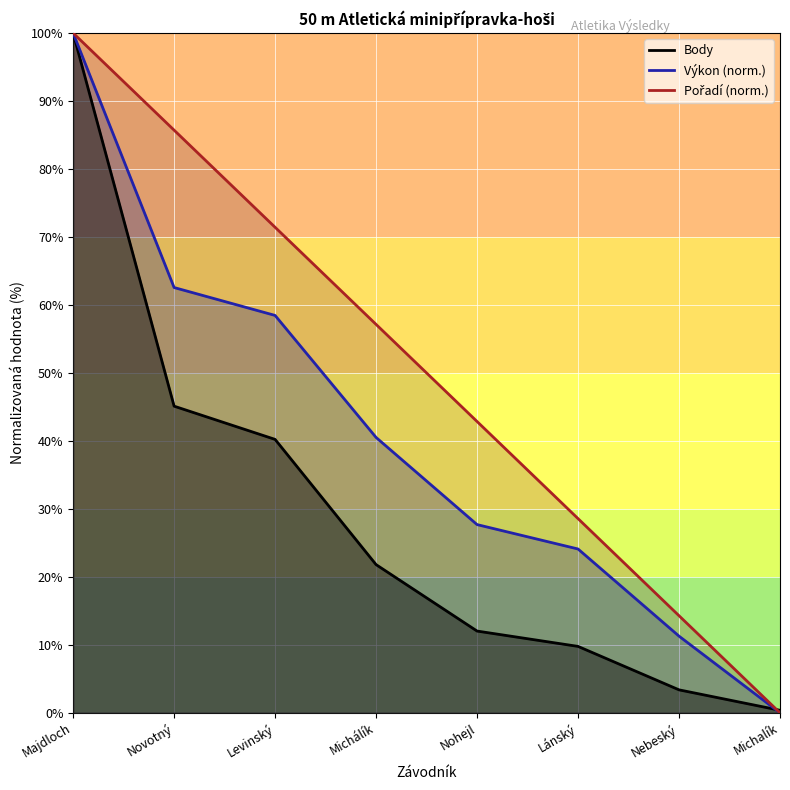

True or false: Body and Pořadí (norm.) intersect in this chart.

True